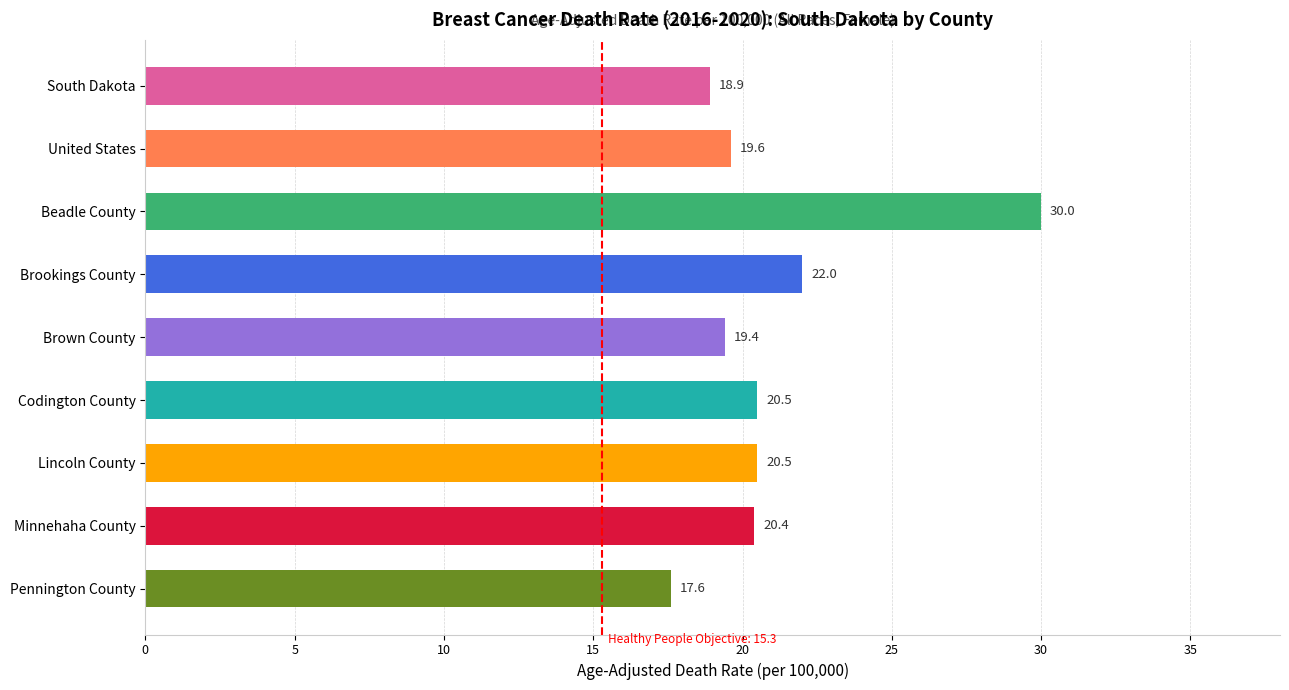

Reading bottom to top, list all the values displayed in this chart.

Pennington County=17.6	Minnehaha County=20.4	Lincoln County=20.5	Codington County=20.5	Brown County=19.4	Brookings County=22.0	Beadle County=30.0	United States=19.6	South Dakota=18.9